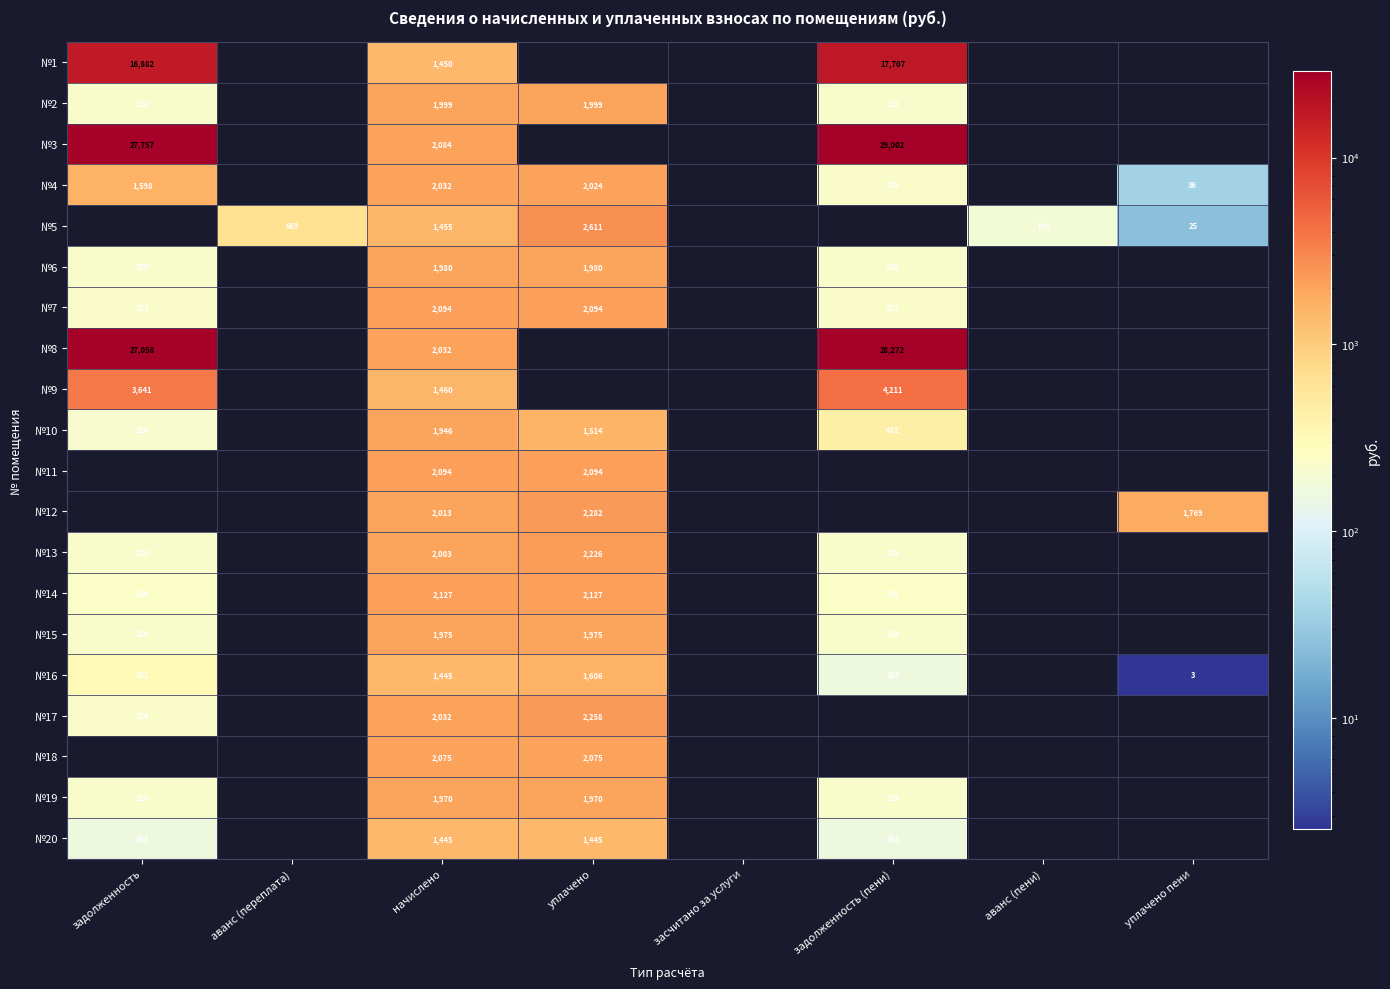

The value of №3 at начислено is 3731. True or false?

False